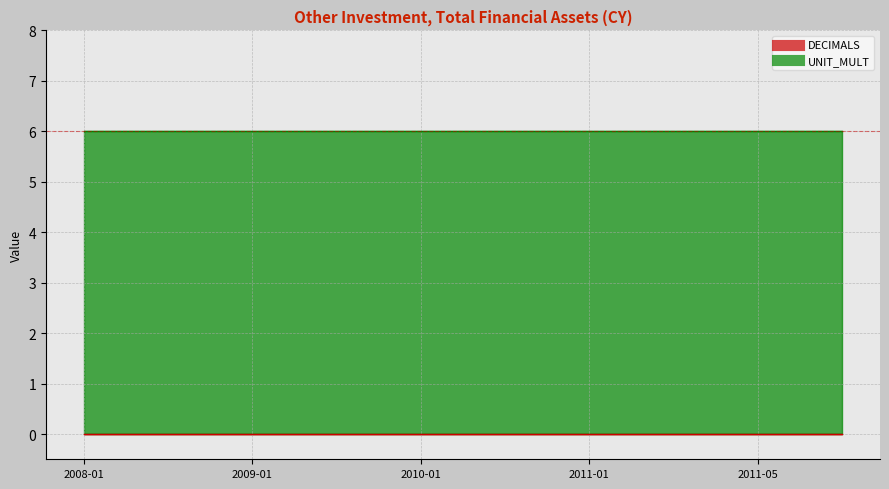

At how many categories does at least one series exceed 3?

19